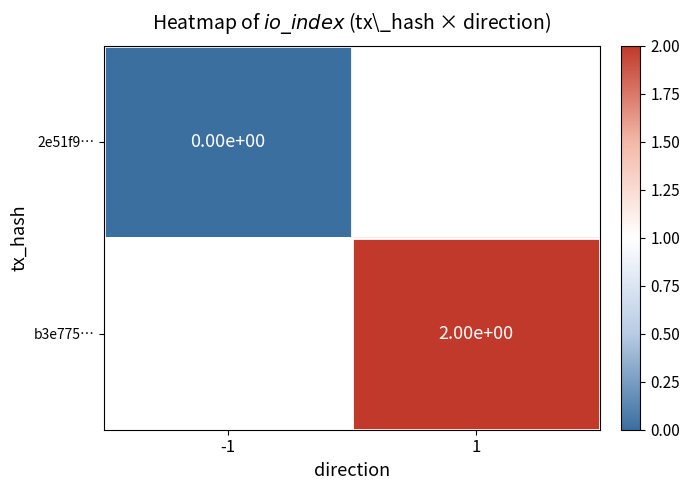

What is the greatest value displayed?

2.0